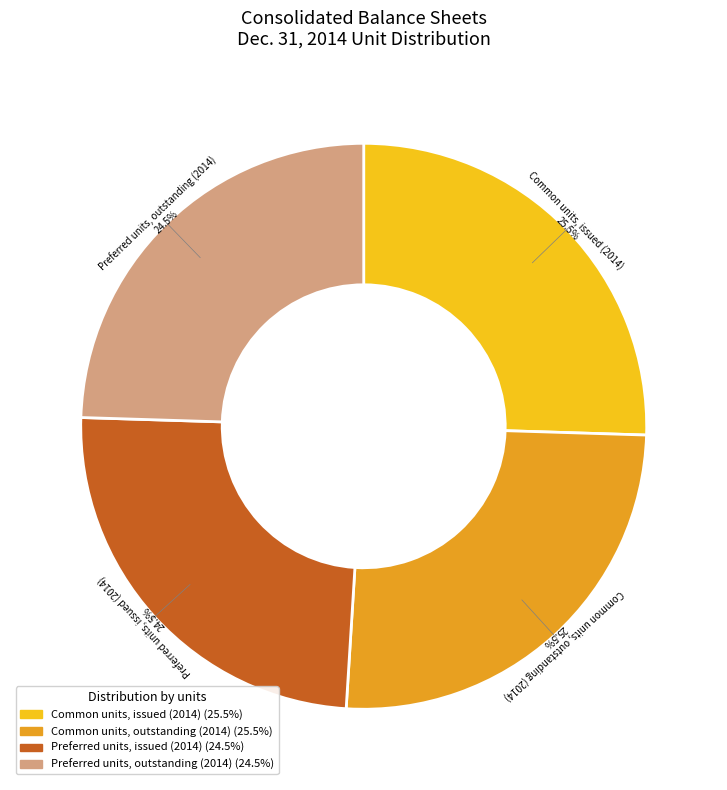

What portion of the pie excludes Preferred units, outstanding (2014)?

75.5%